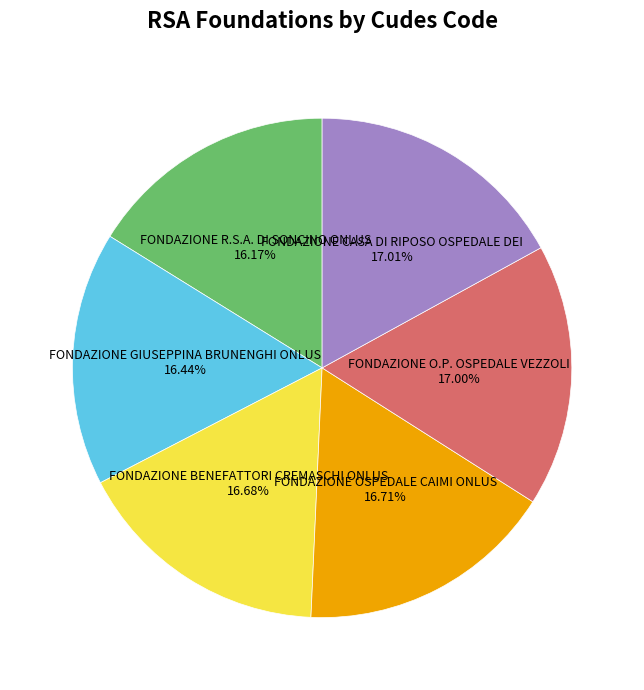

How many segments does this pie chart have?

6